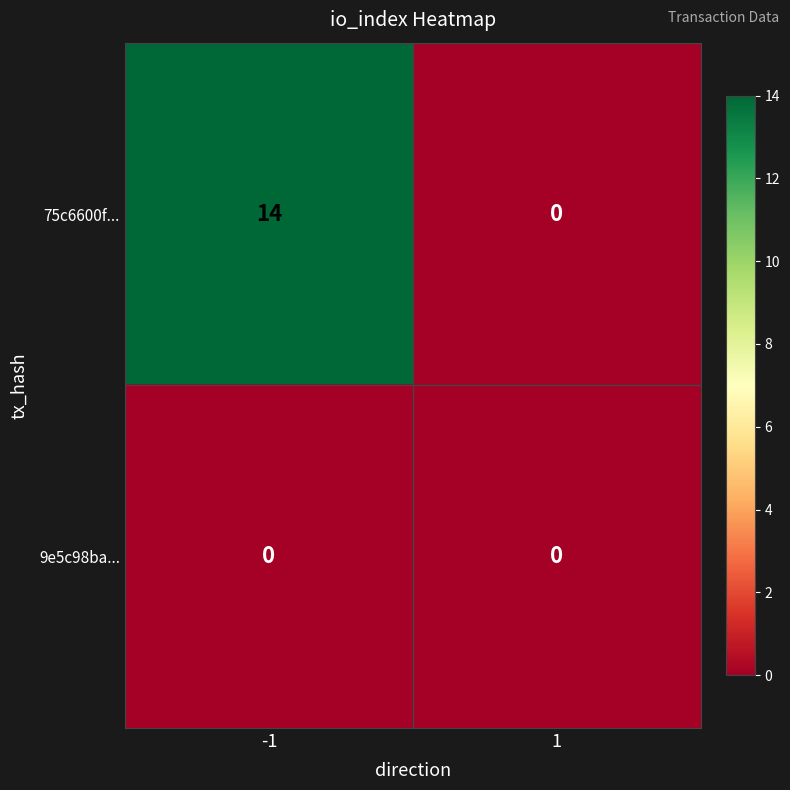

Which series has the widest spread of values?

75c6600f...